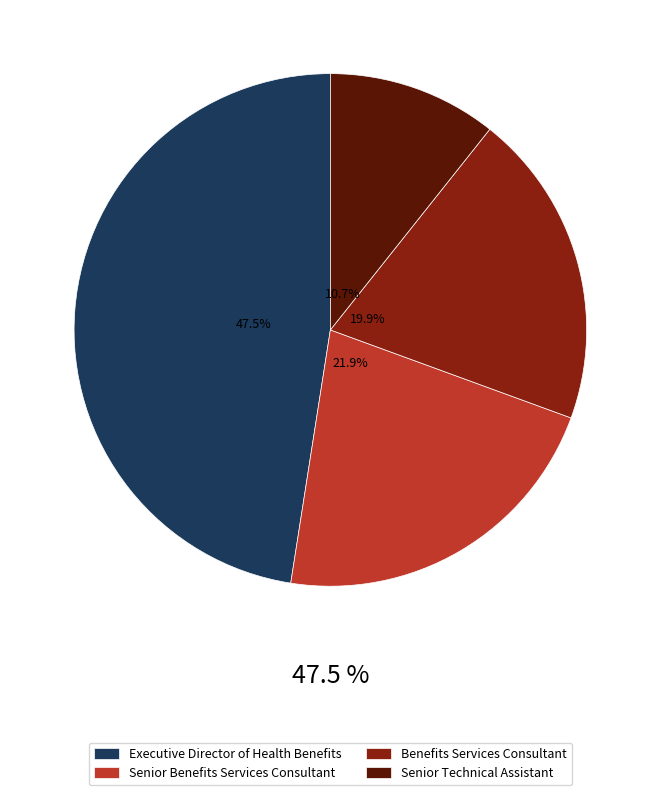

How many slices are in this pie chart?

4